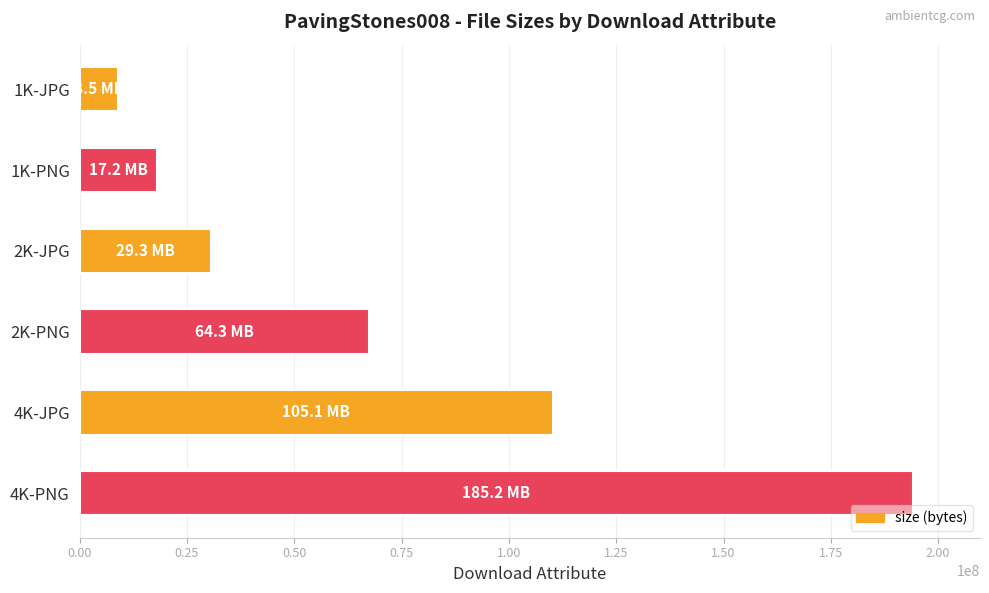

What is the difference between the second highest and second lowest values?

92159098